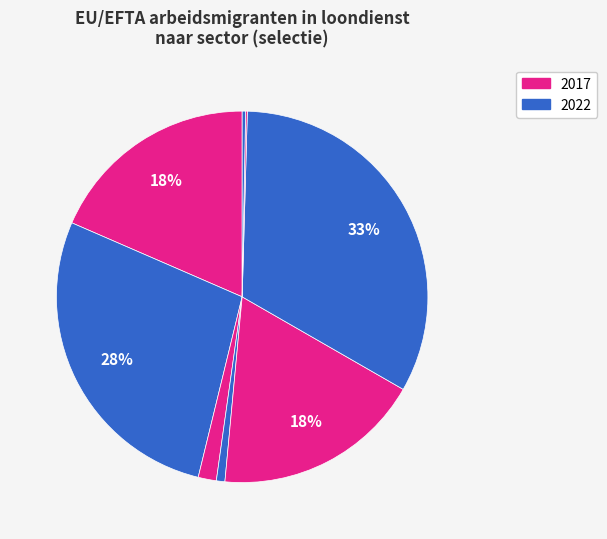

Does any single category account for the majority?

No